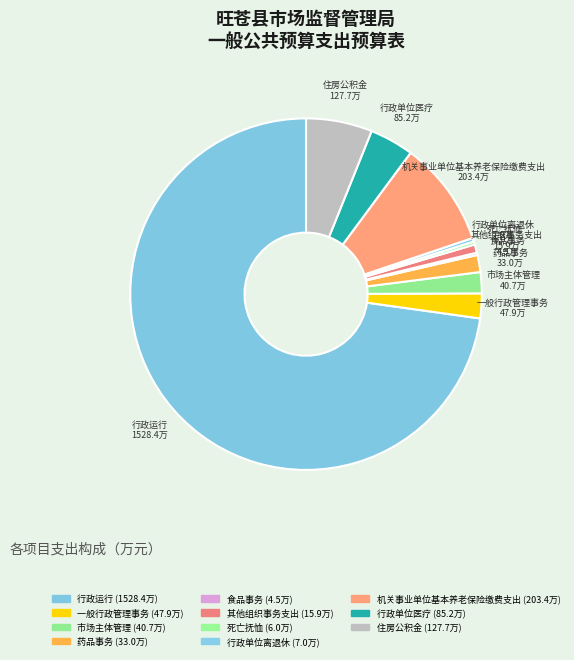

Count the number of slices in the pie.

11